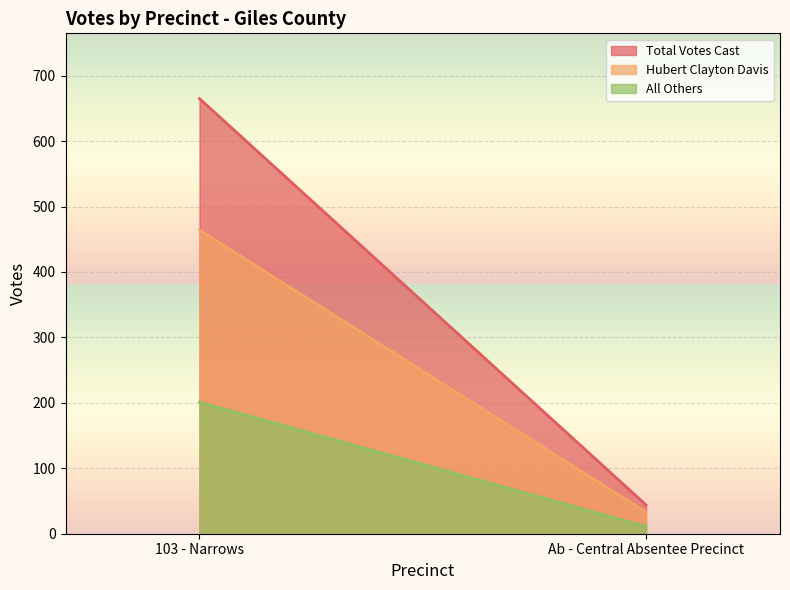

What is the sum of all All Others values?

212